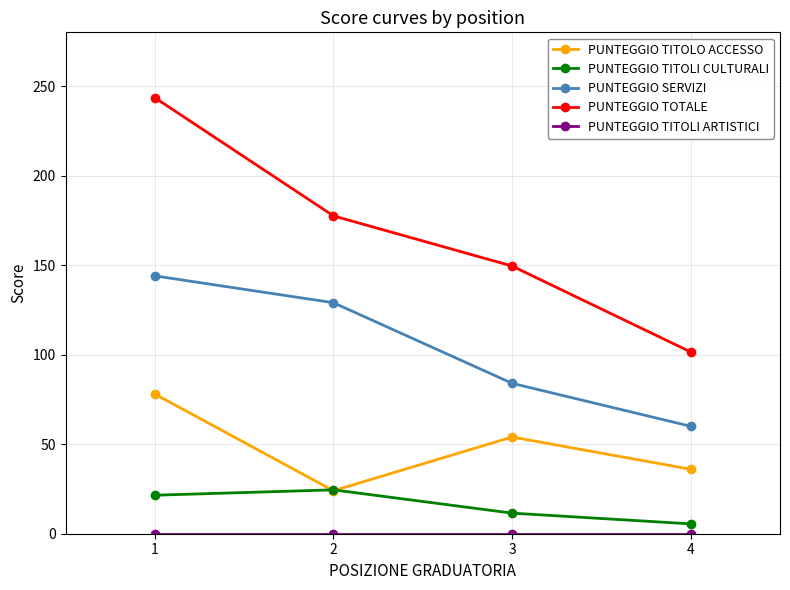

What is the maximum value for PUNTEGGIO TOTALE?

243.5